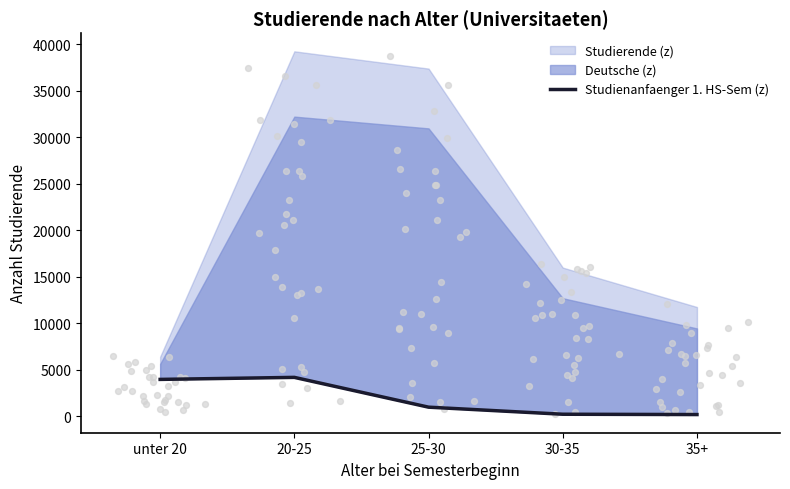

Between 25-30 and 20-25, which is larger?

20-25